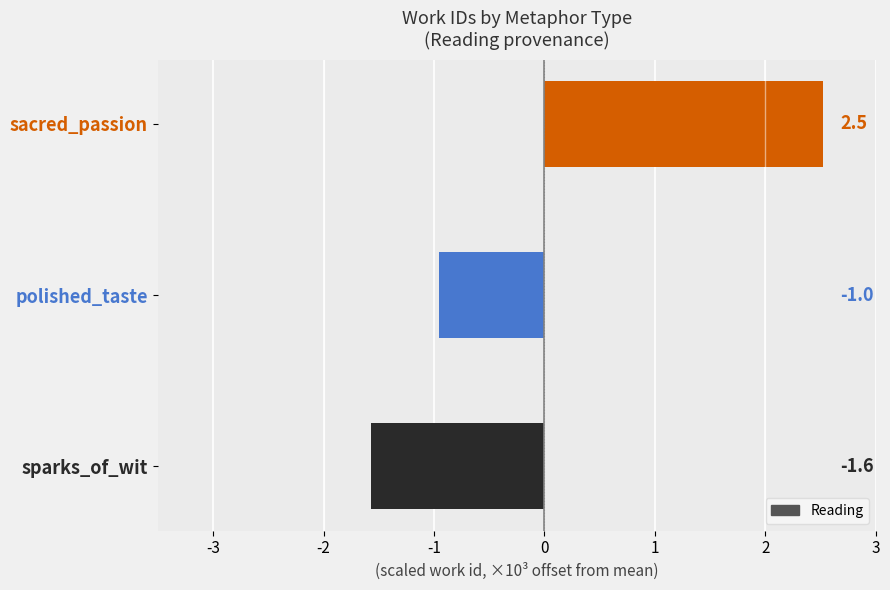

Where is the data nearest to the value 0?

polished_taste